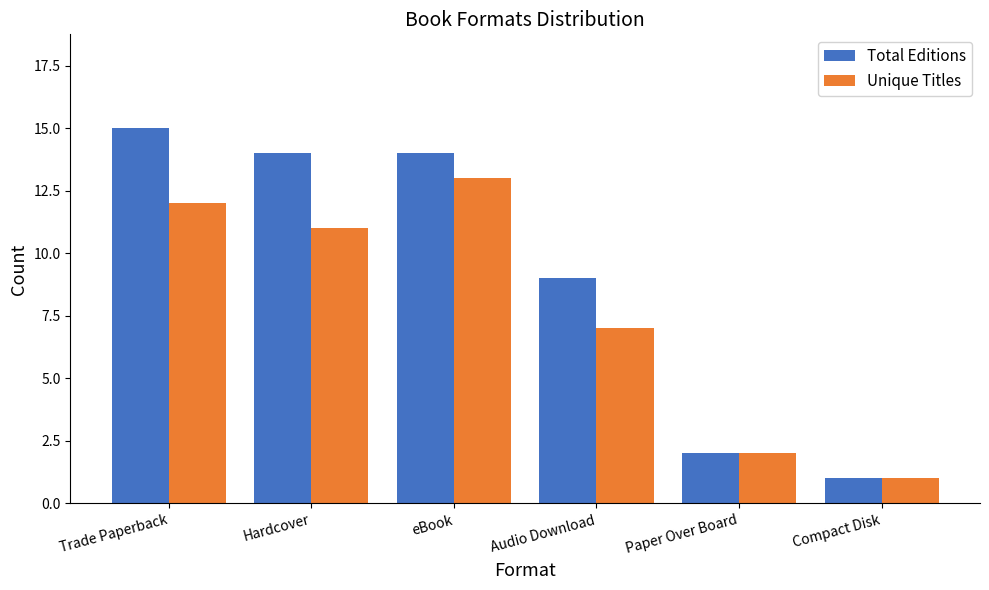

Reading left to right, extract all data points from this chart.

Total Editions: Trade Paperback=15	Hardcover=14	eBook=14	Audio Download=9	Paper Over Board=2	Compact Disk=1
Unique Titles: Trade Paperback=12	Hardcover=11	eBook=13	Audio Download=7	Paper Over Board=2	Compact Disk=1